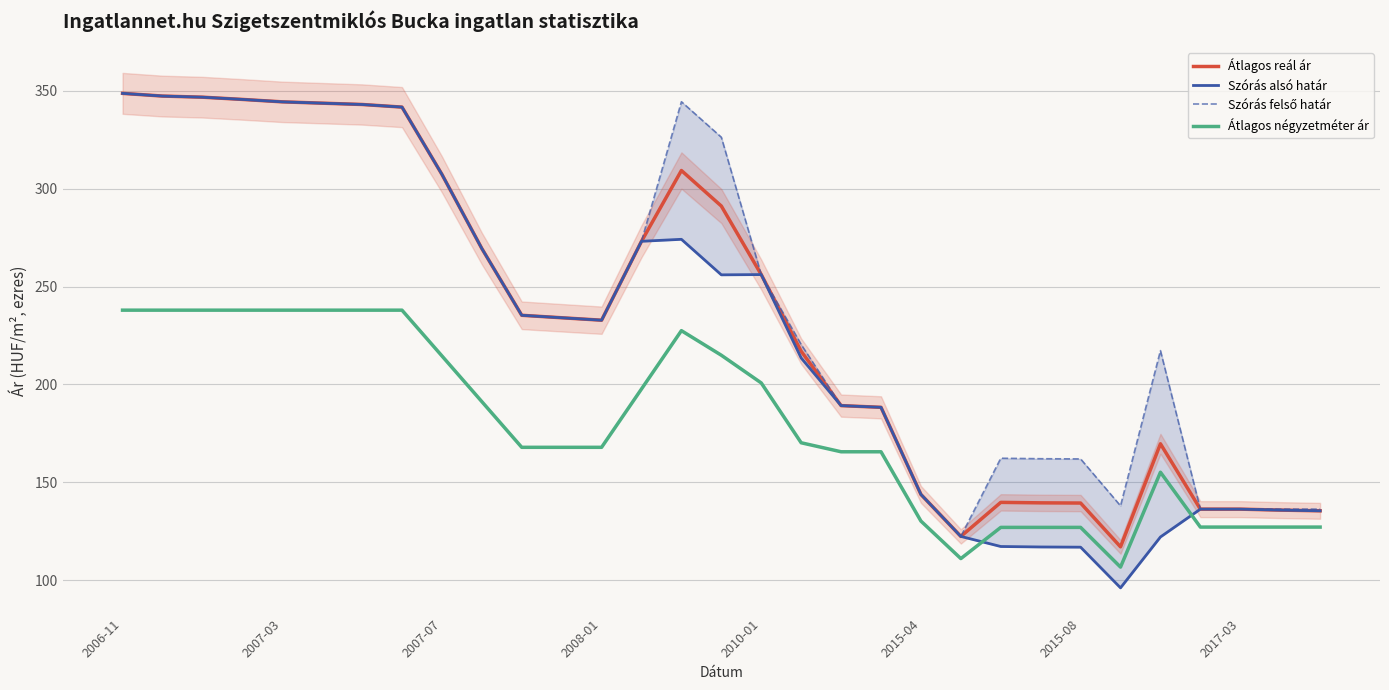

Is it true that Szórás alsó határ equals 107.4 at 15?

False